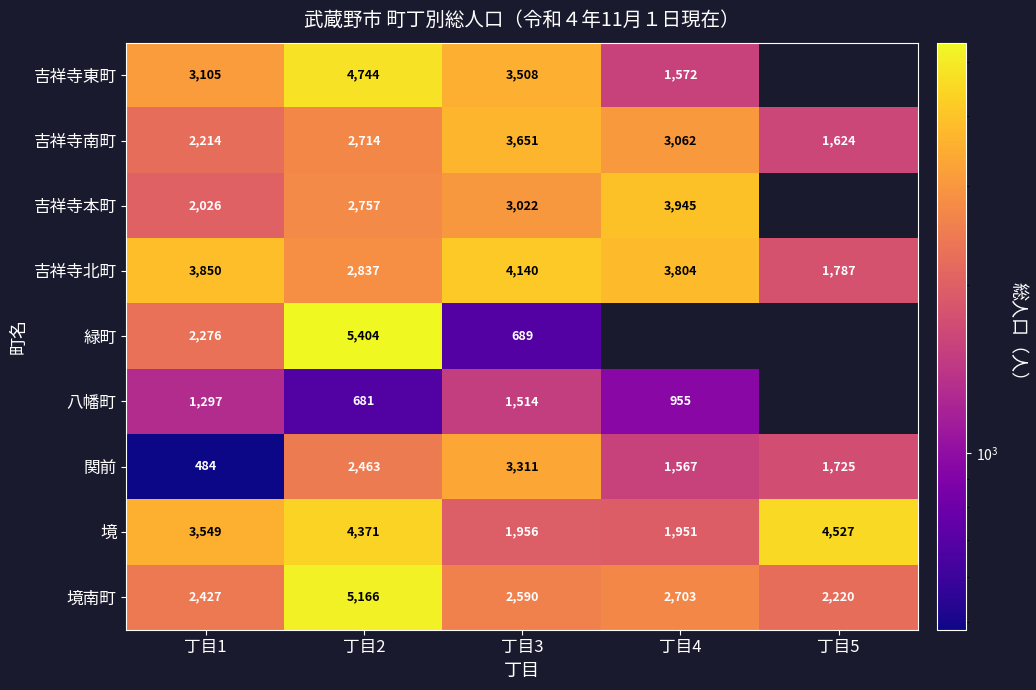

Rank the categories by 関前 value from highest to lowest.

丁目3, 丁目2, 丁目5, 丁目4, 丁目1